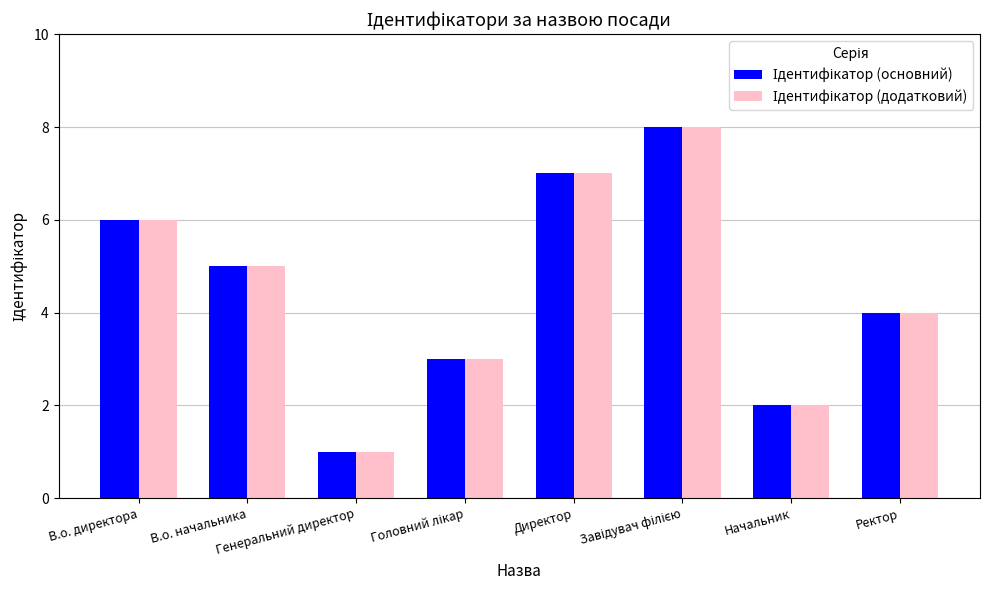

What is the difference between the maximum and minimum values in the Ідентифікатор (додатковий) series?

7